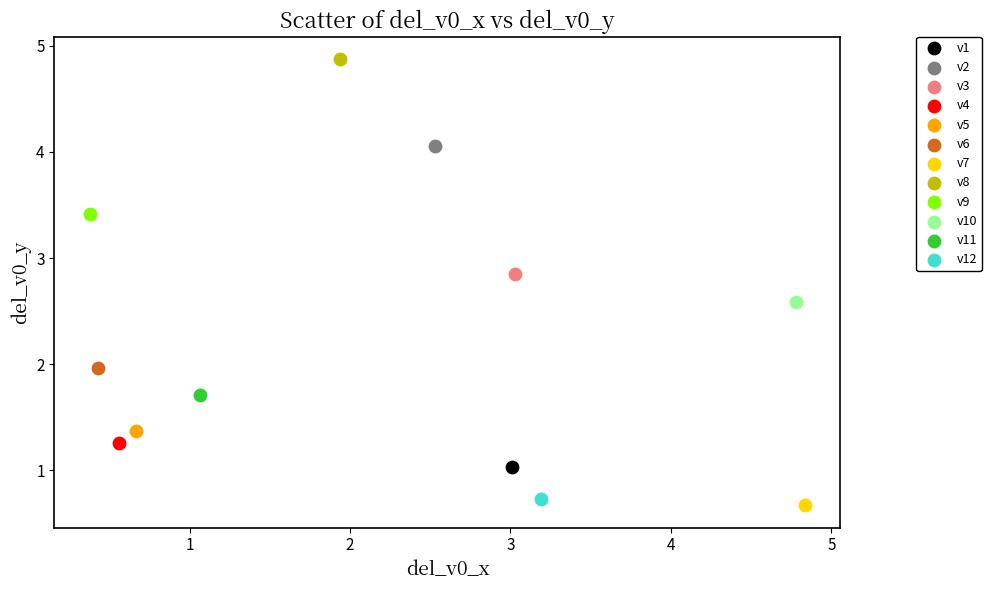

Which series reaches the maximum Y coordinate?

v8